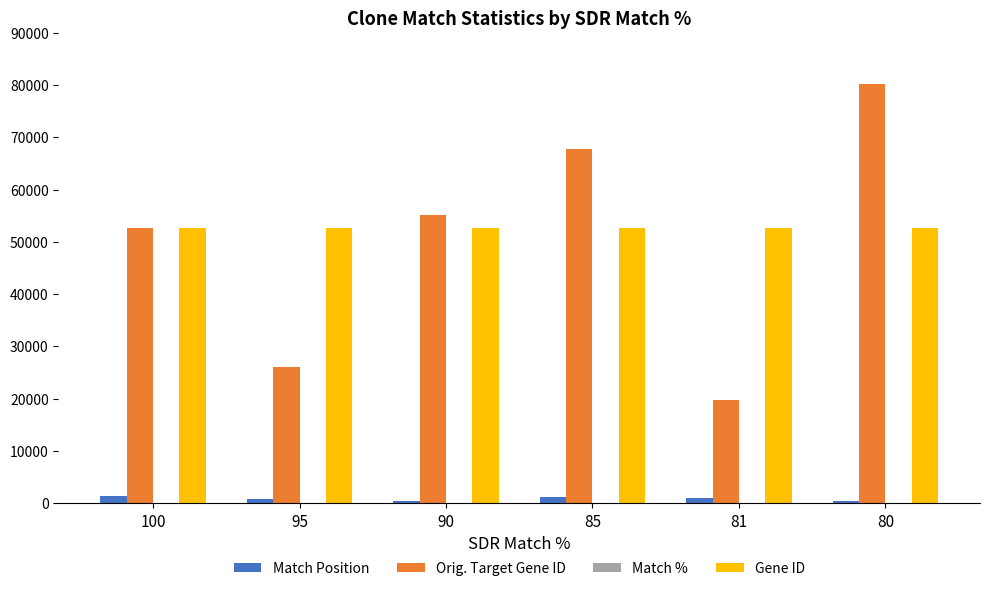

What is the sum of all Orig. Target Gene ID values?

301352